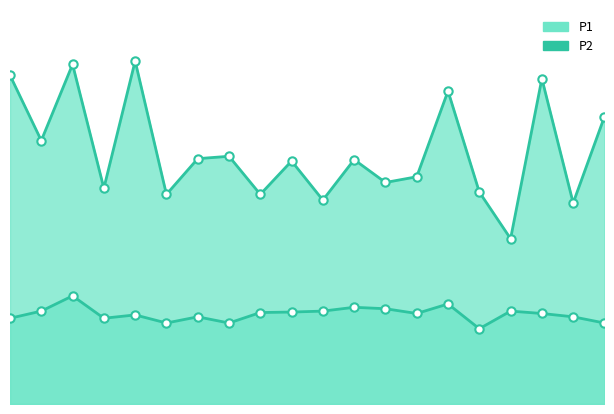

What is the difference between the maximum and minimum values in the P2 series?

0.7